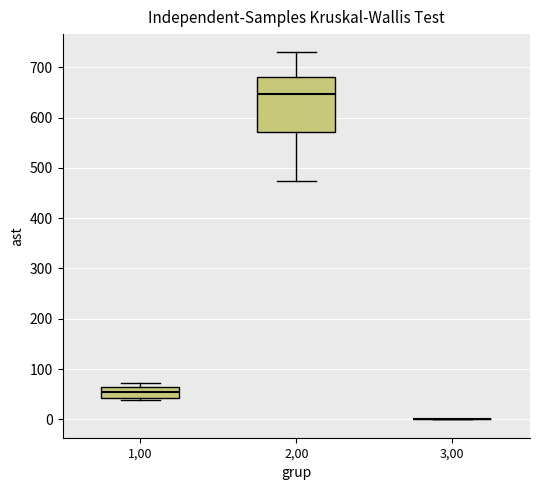

Where is the lower edge of the box at x = 1,00 on the y-axis? The values are not printed on the chart, so give them approximately, as read against the axis.

40